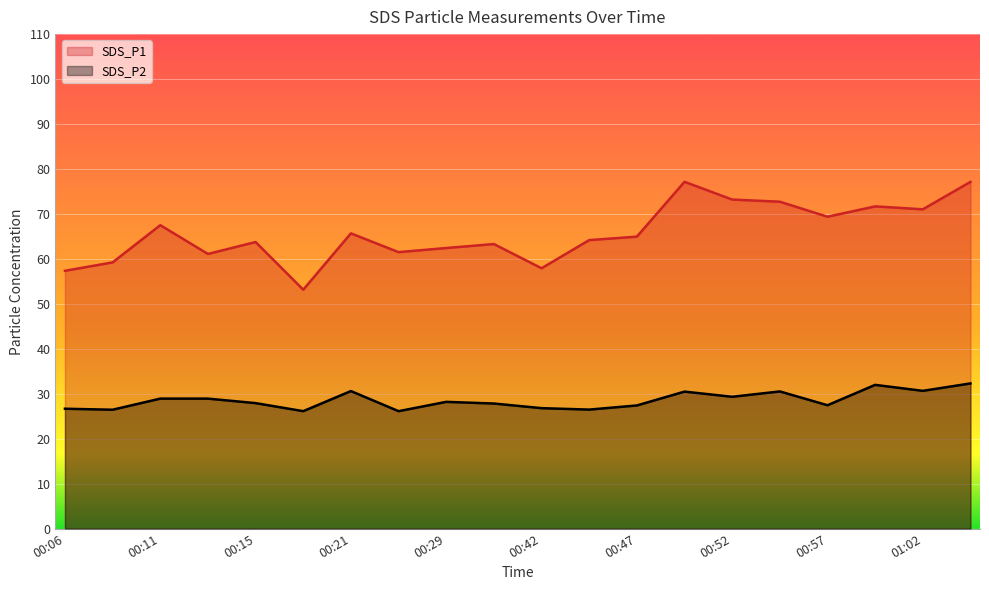

List the series in order of their overall mean, highest first.

SDS_P1, SDS_P2